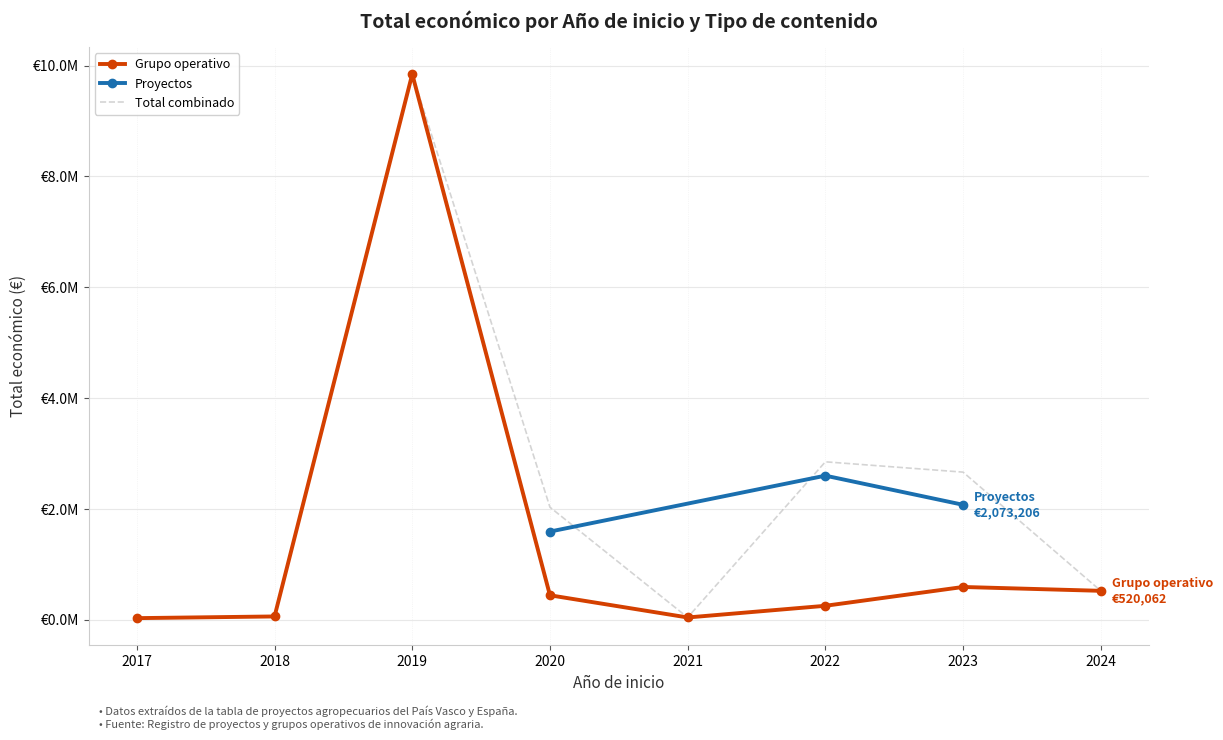

True or false: the data shows 520062 at 2024.

True